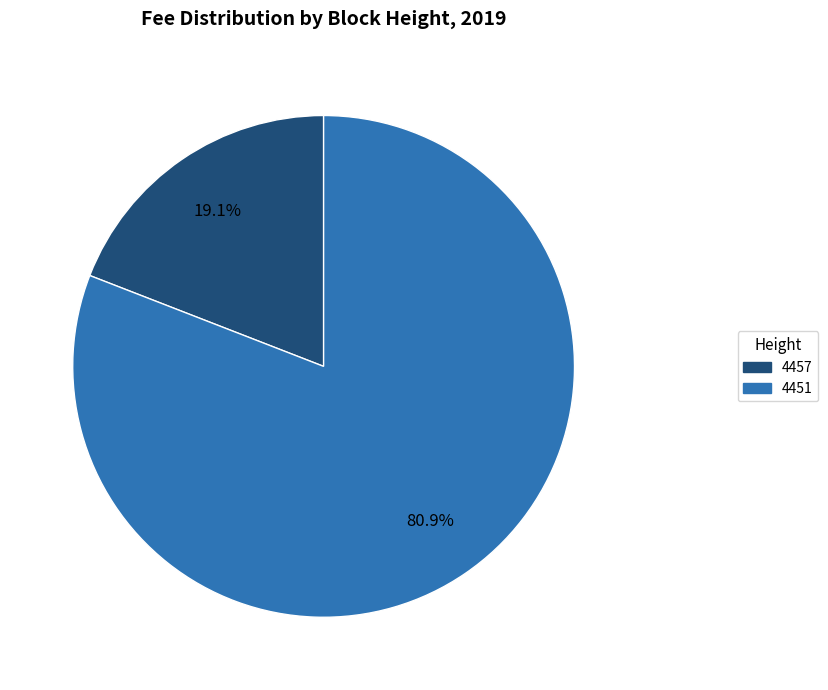

To the nearest percent, what is the difference between the largest and smallest slice percentages?

62%